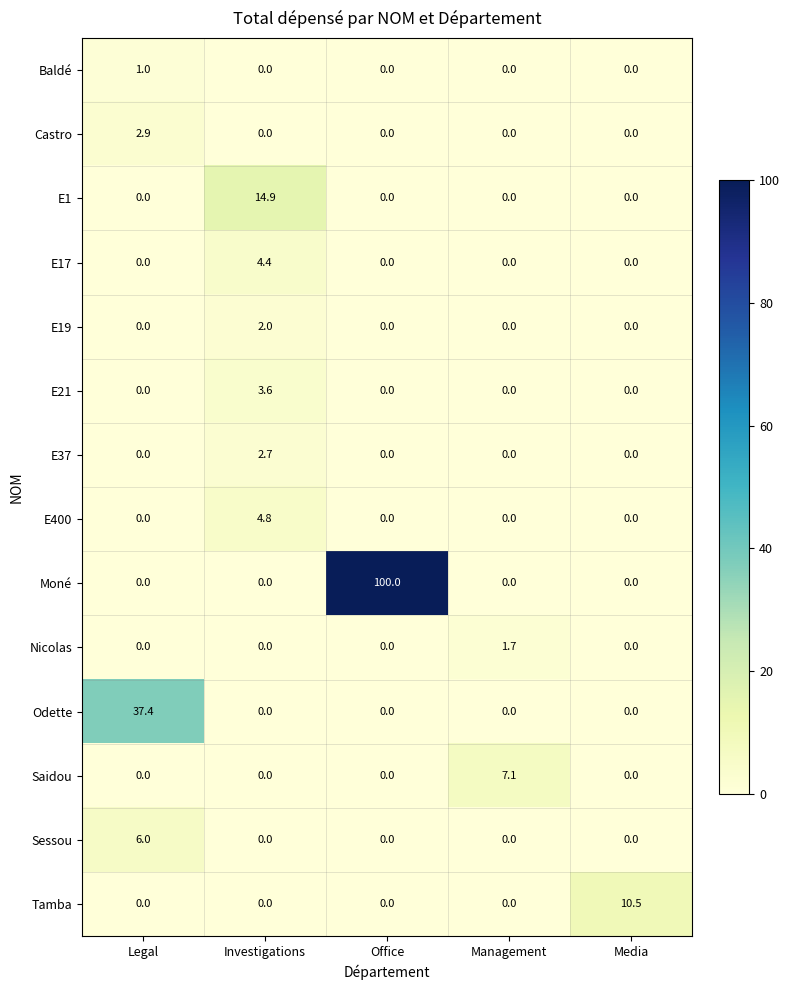

At which category is the sum across all series the highest?

Office